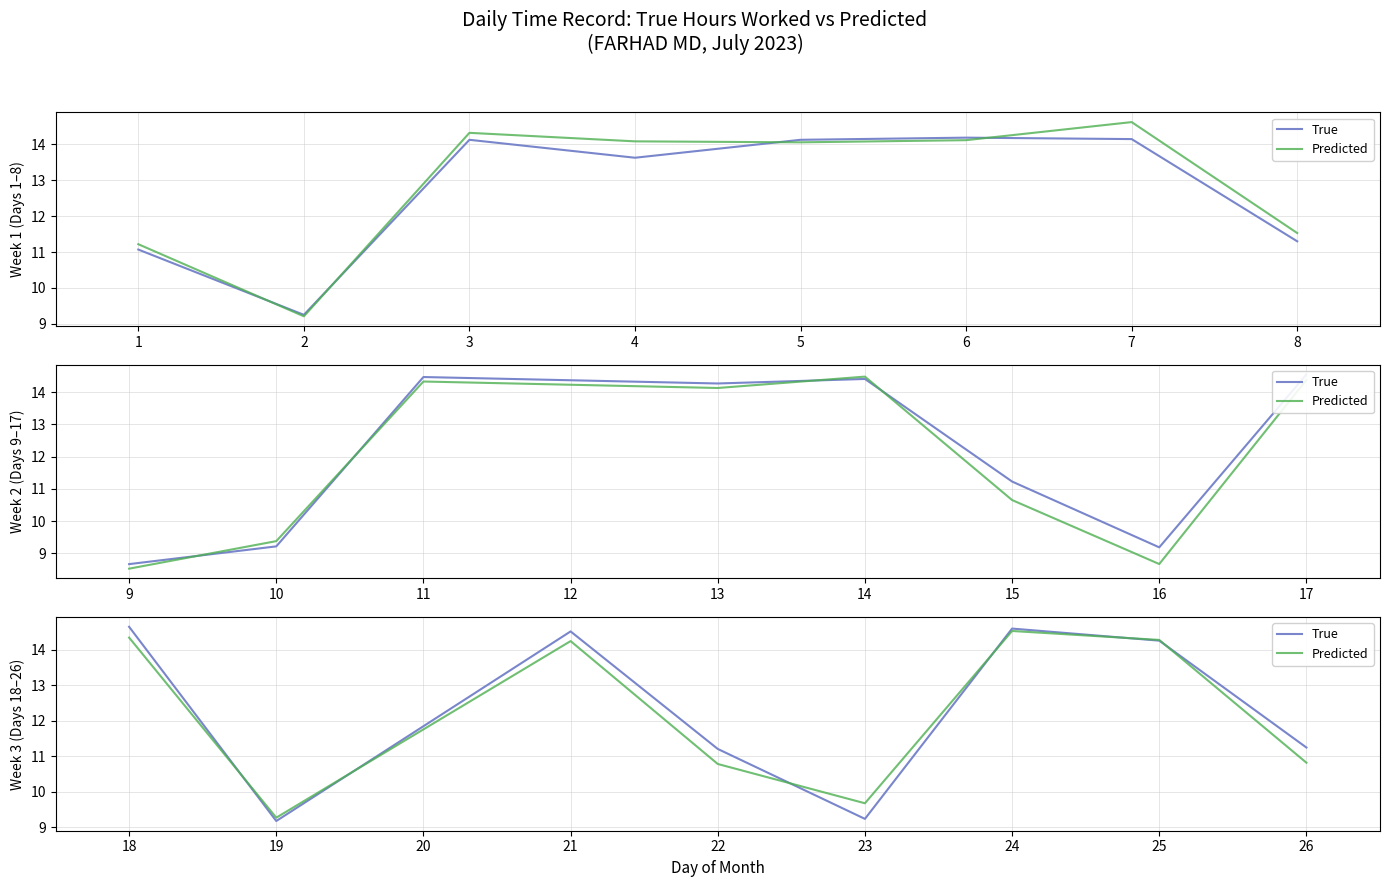

How many data points does each series have?

8